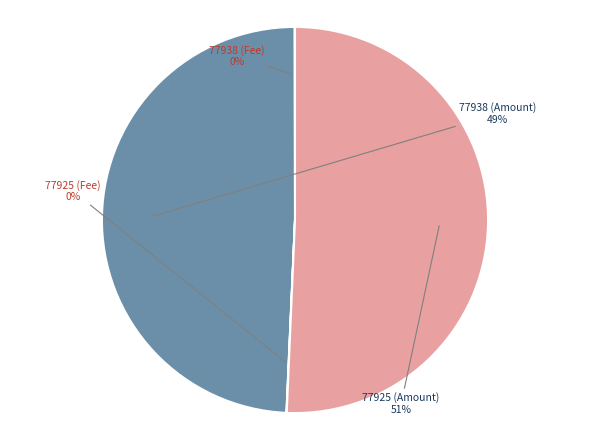

The 77925 (Amount) slice represents 57% of the pie. True or false?

False